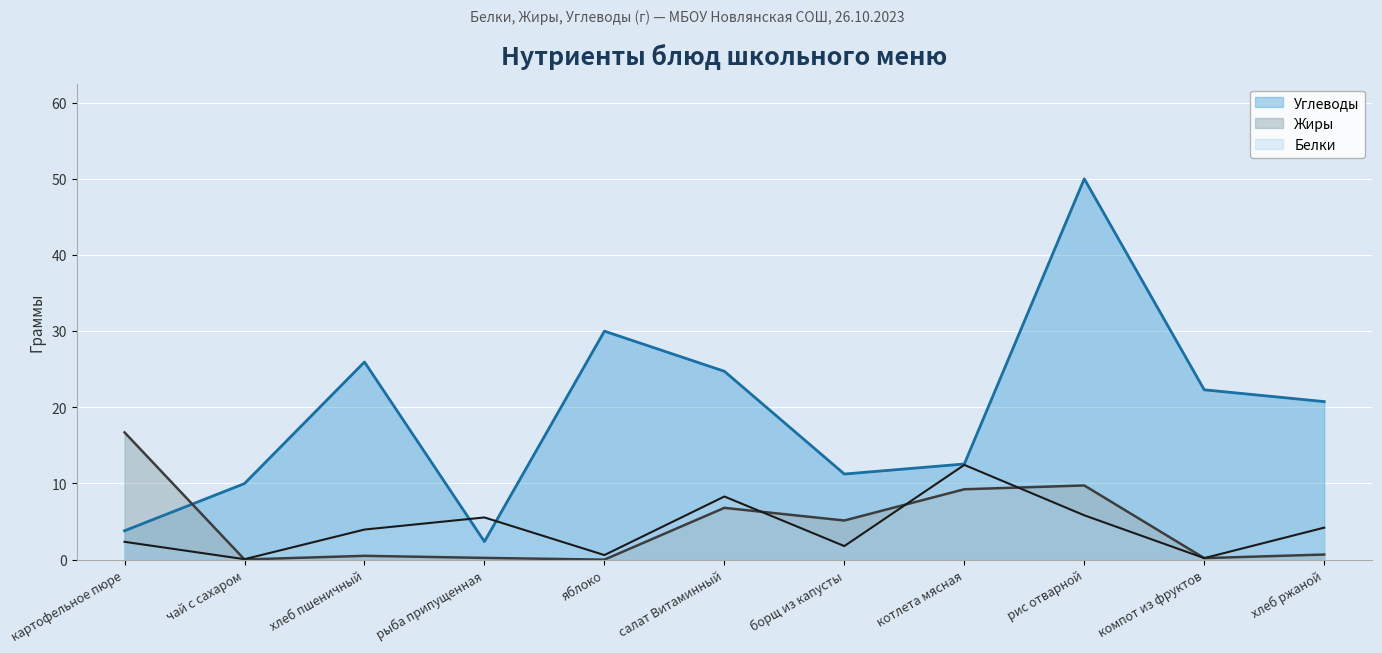

True or false: Углеводы and Белки intersect in this chart.

True